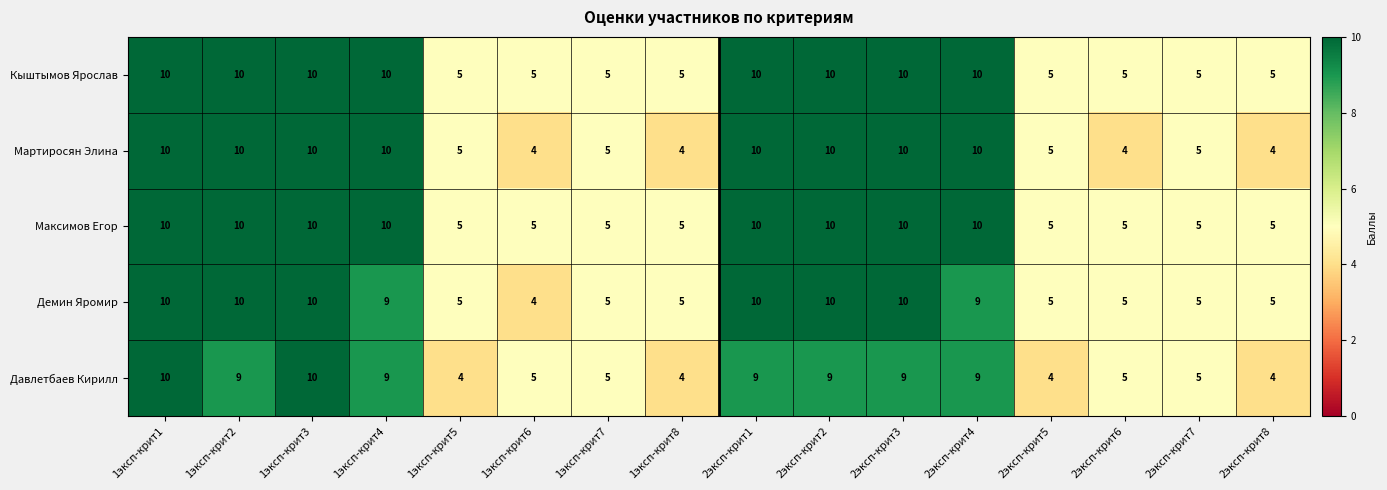

What is the difference between the highest and lowest values at 2эксп-крит6?

1